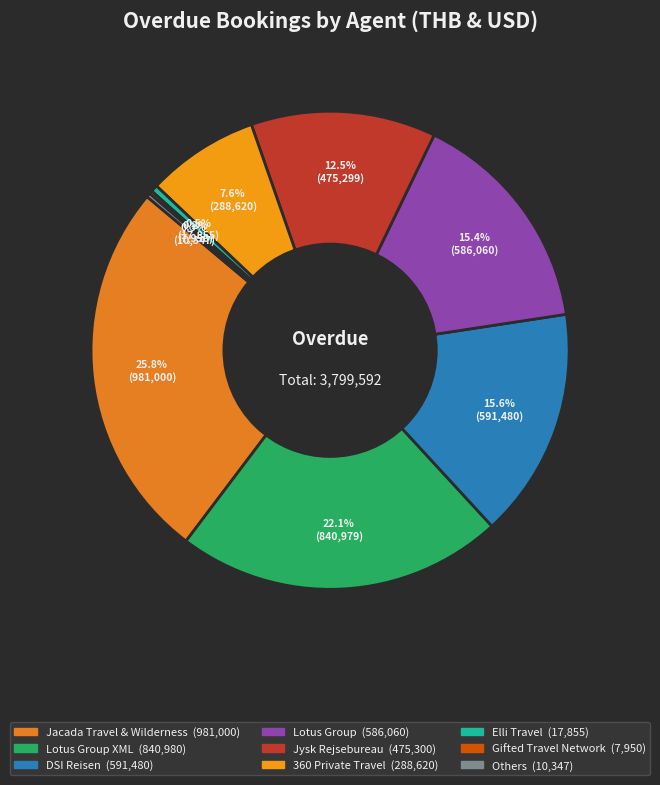

To the nearest percent, what is the average slice percentage?

11%